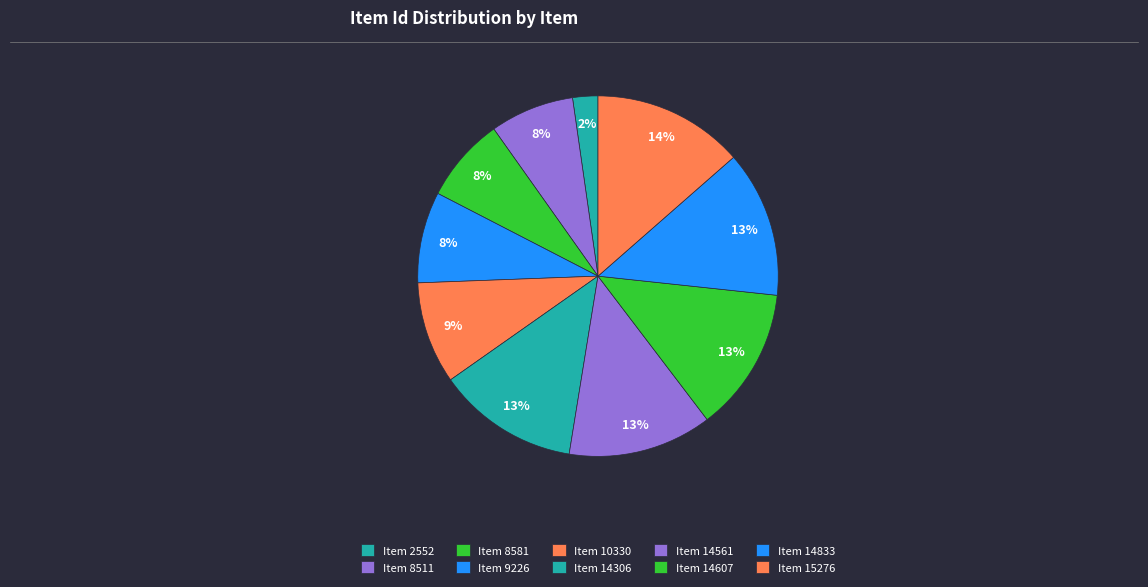

How many slices are in this pie chart?

10